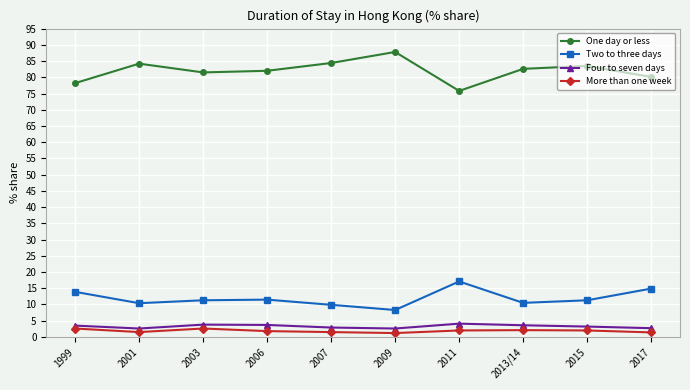

Does the chart display data point markers on the line(s)?

Yes